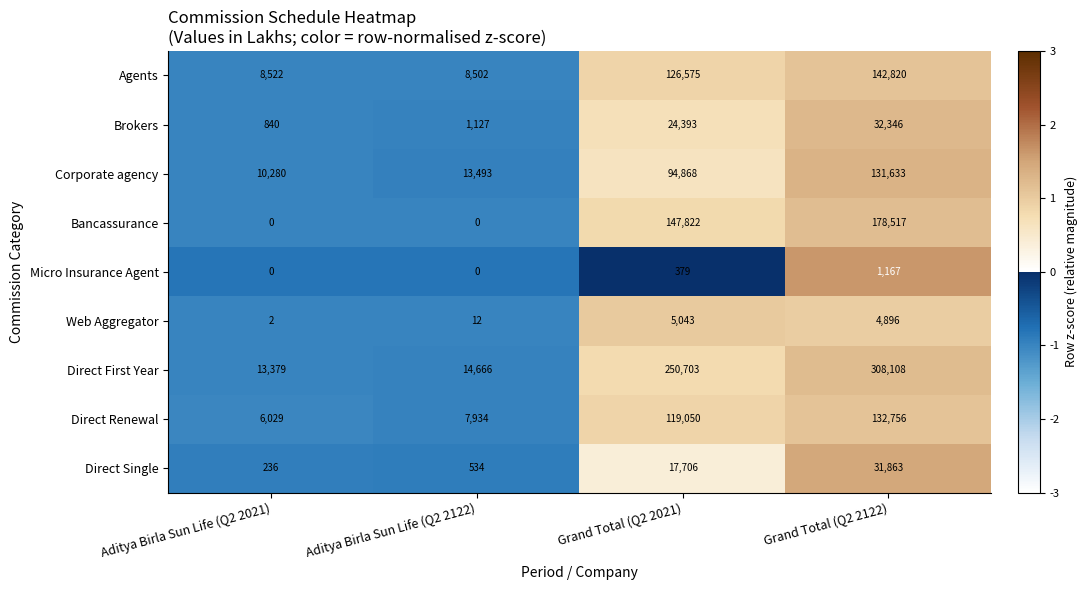

What is the sum of all Web Aggregator values?

9953